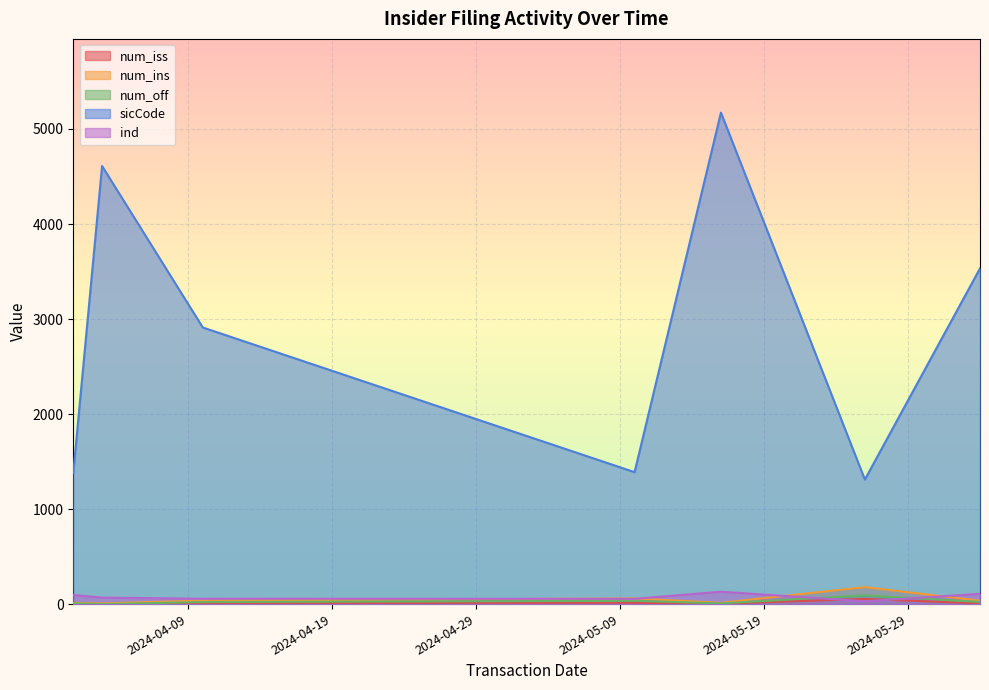

Reading right to left, extract all data points from this chart.

num_iss: 2024-04-03=2	2024-04-01=6	2024-06-03=8	2024-05-16=5	2024-04-10=12	2024-05-10=15	2024-05-26=55
num_ins: 2024-04-03=8	2024-04-01=14	2024-06-03=36	2024-05-16=14	2024-04-10=37	2024-05-10=60	2024-05-26=179
num_off: 2024-04-03=0	2024-04-01=8	2024-06-03=23	2024-05-16=8	2024-04-10=22	2024-05-10=35	2024-05-26=93
sicCode: 2024-04-03=4610	2024-04-01=1381	2024-06-03=3533	2024-05-16=5172	2024-04-10=2911	2024-05-10=1389	2024-05-26=1311
ind: 2024-04-03=69	2024-04-01=96	2024-06-03=109	2024-05-16=131	2024-04-10=57	2024-05-10=56	2024-05-26=30